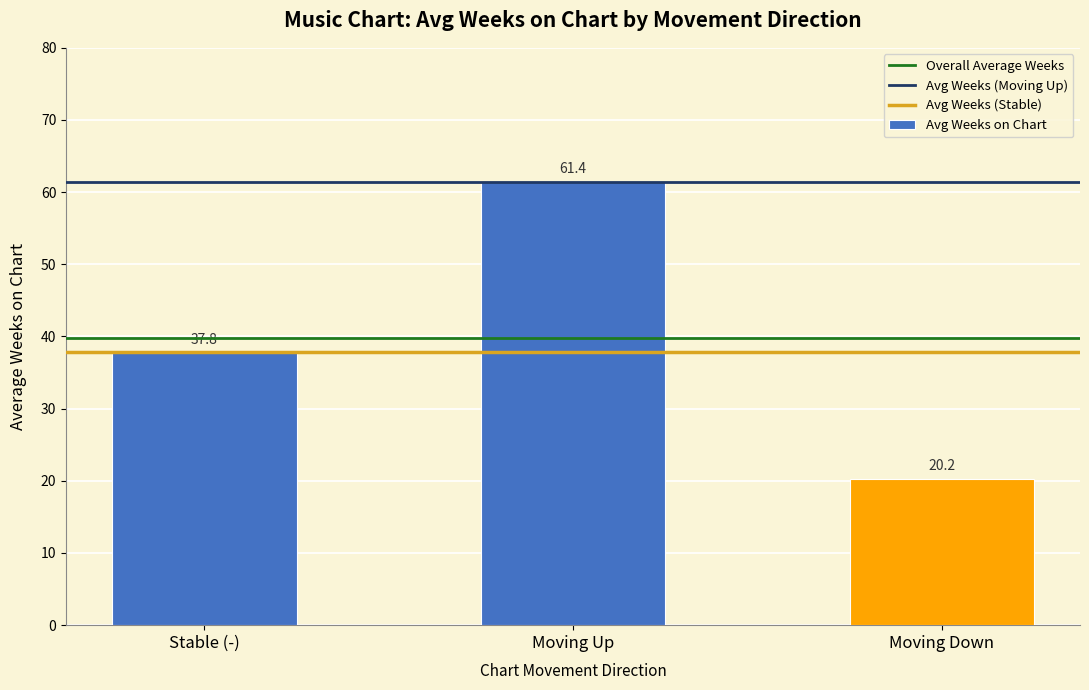

At which label does the data first exceed 37?

Stable (-)